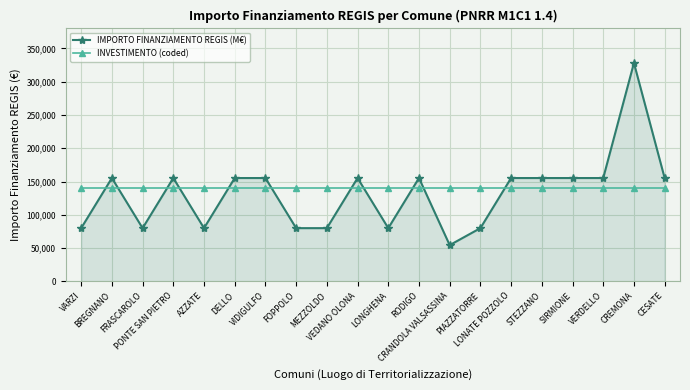

Is the value of INVESTIMENTO (coded) at RODIGO greater than the value of IMPORTO FINANZIAMENTO REGIS (M€) at SIRMIONE?

No